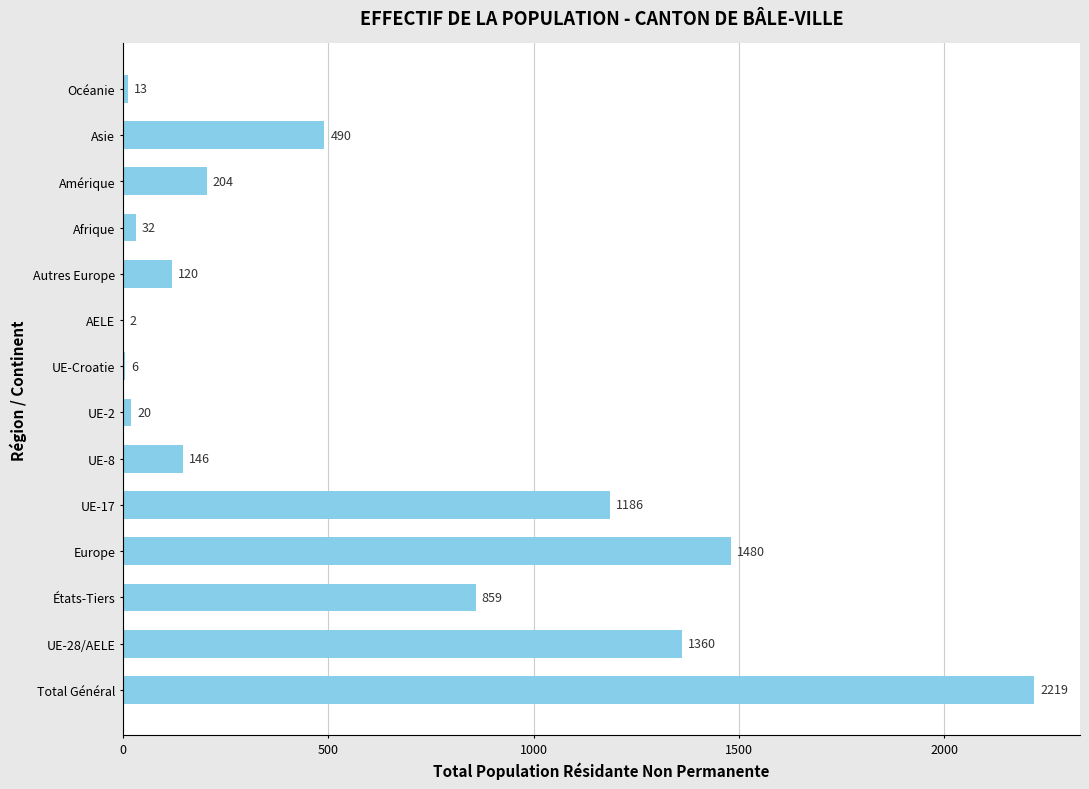

What is the maximum value shown in the chart?

2219